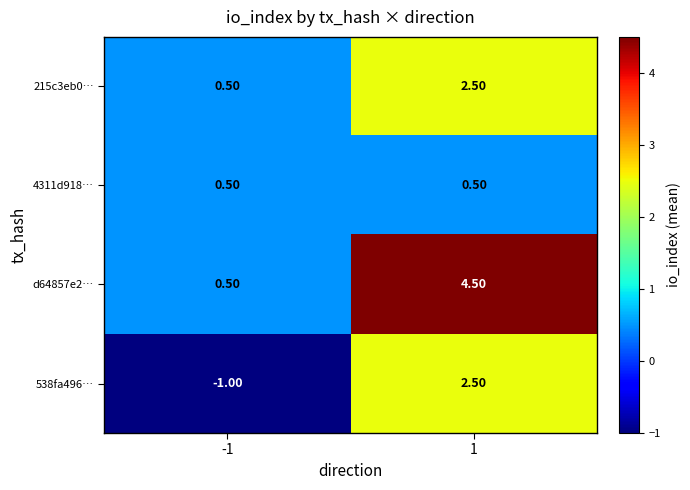

Which series changed the most between -1 and 1?

d64857e2…